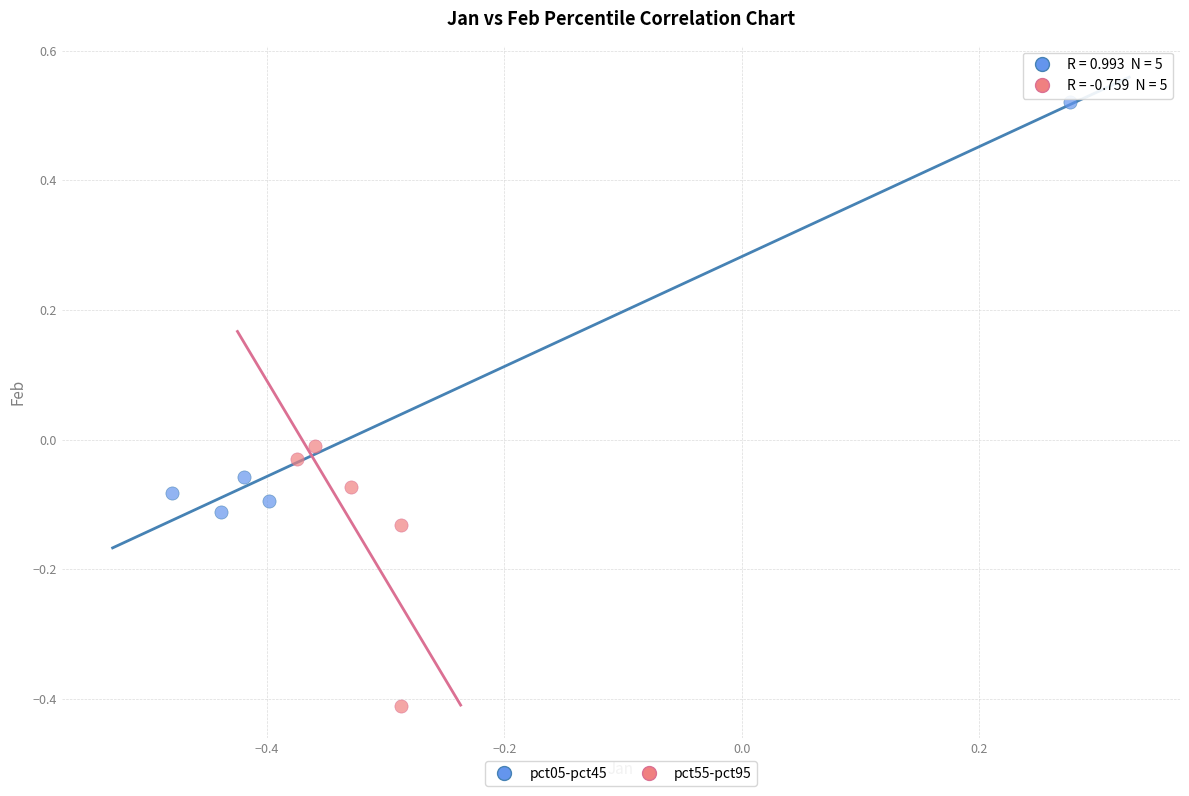

Which series reaches the minimum Y coordinate?

pct55-pct95